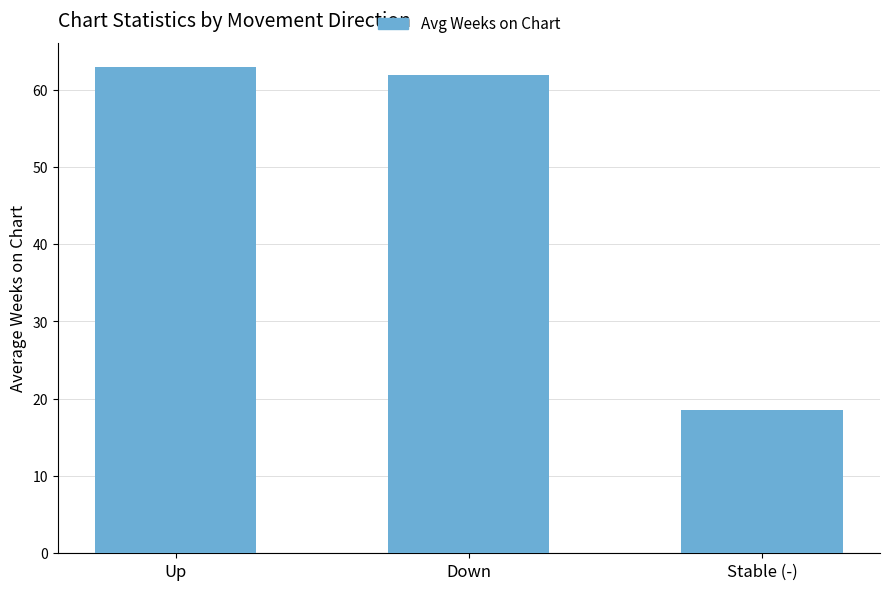

List the labels in order of value, largest first.

Up, Down, Stable (-)